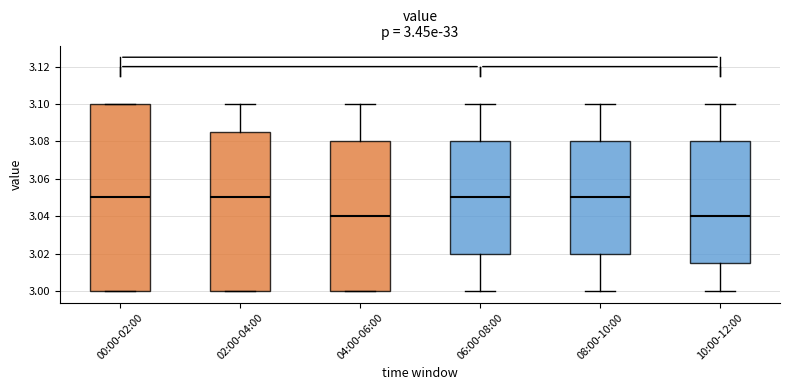

Comparing the boxes themselves (not the whiskers), which one is the tallest?

00:00-02:00